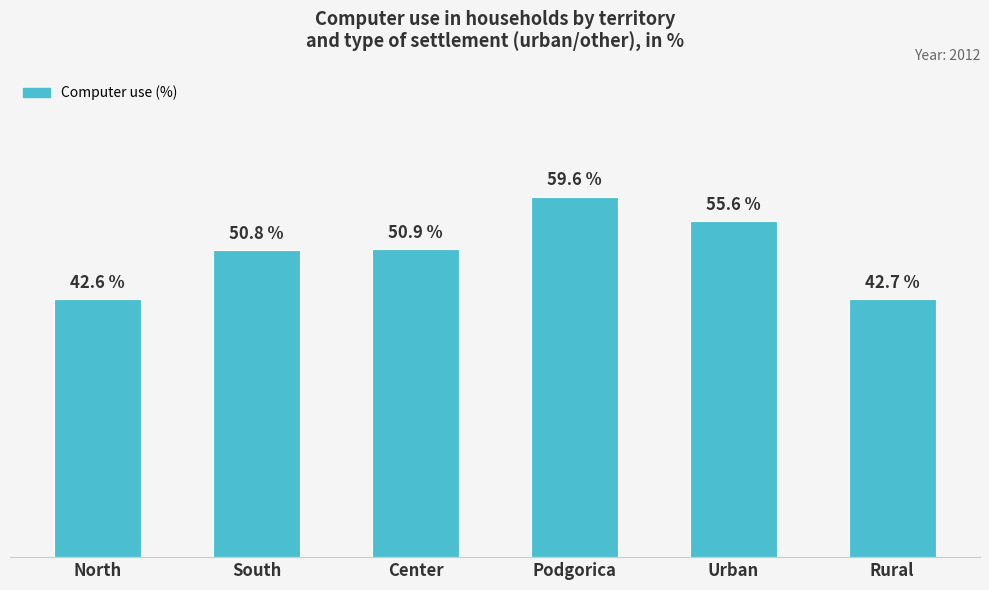

Rank the categories by value from highest to lowest.

Podgorica, Urban, Center, South, Rural, North